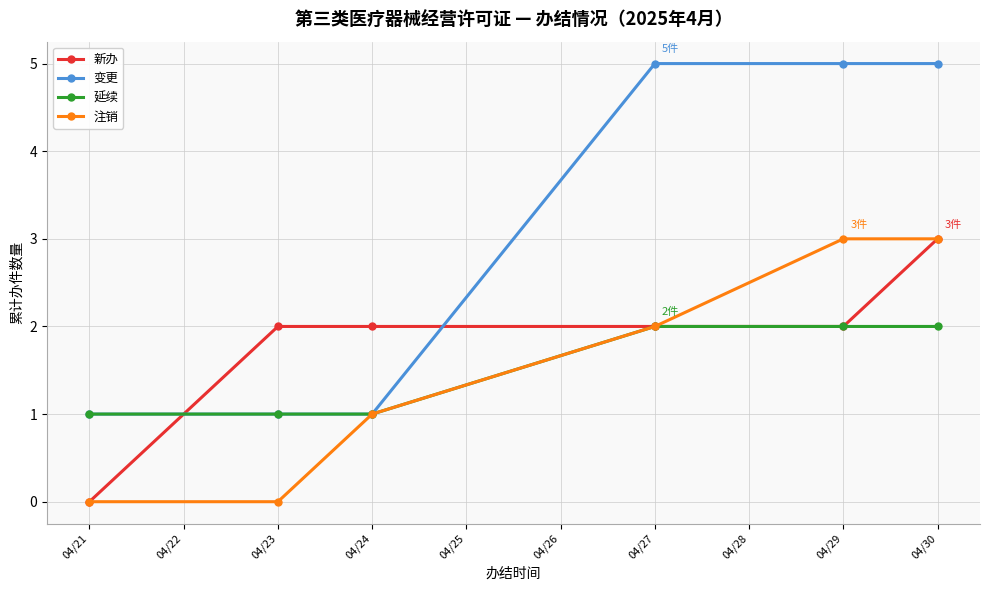

What is the difference between the highest and lowest values at 04/30?

3